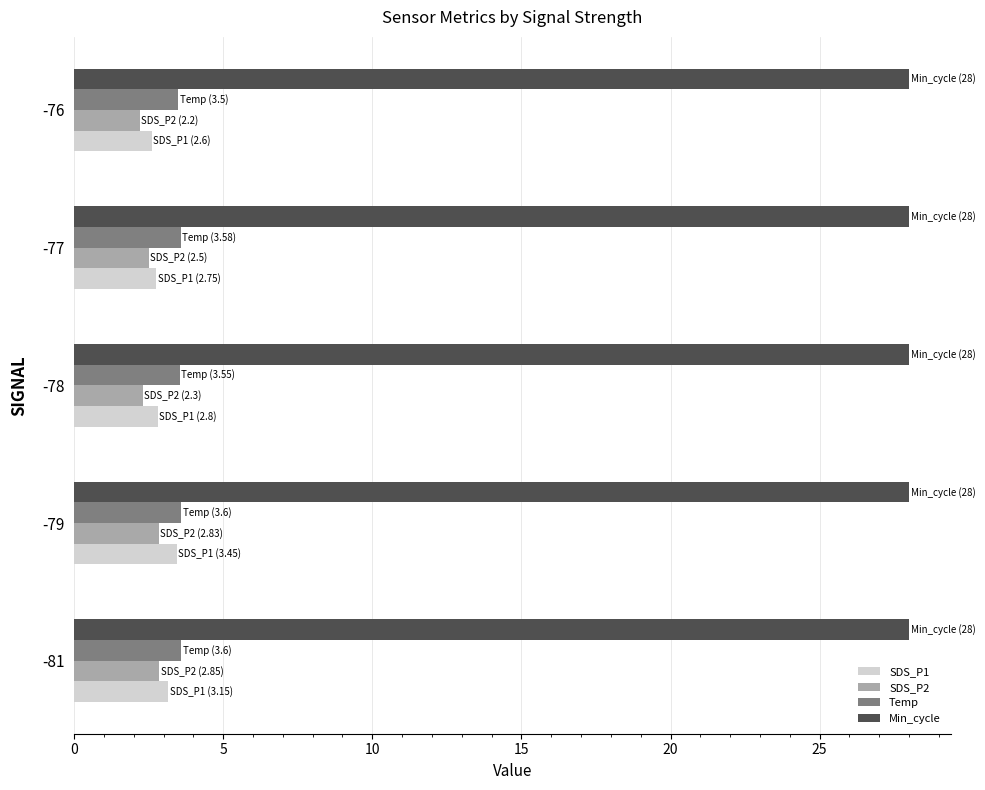

Is it true that SDS_P2 equals 4.2 at -77?

False